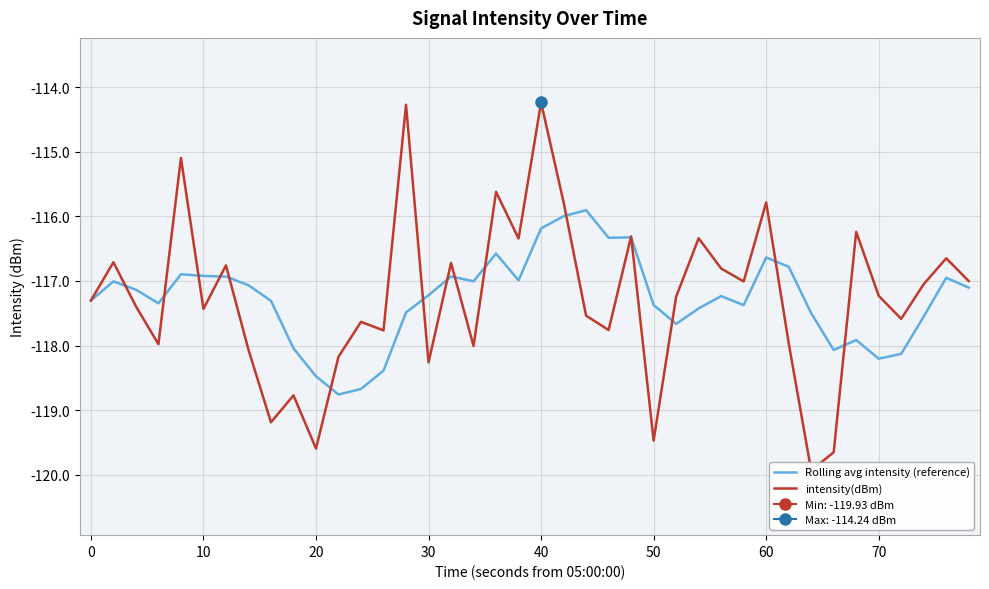

What is the highest value of the Rolling avg intensity (reference) series?

-115.9